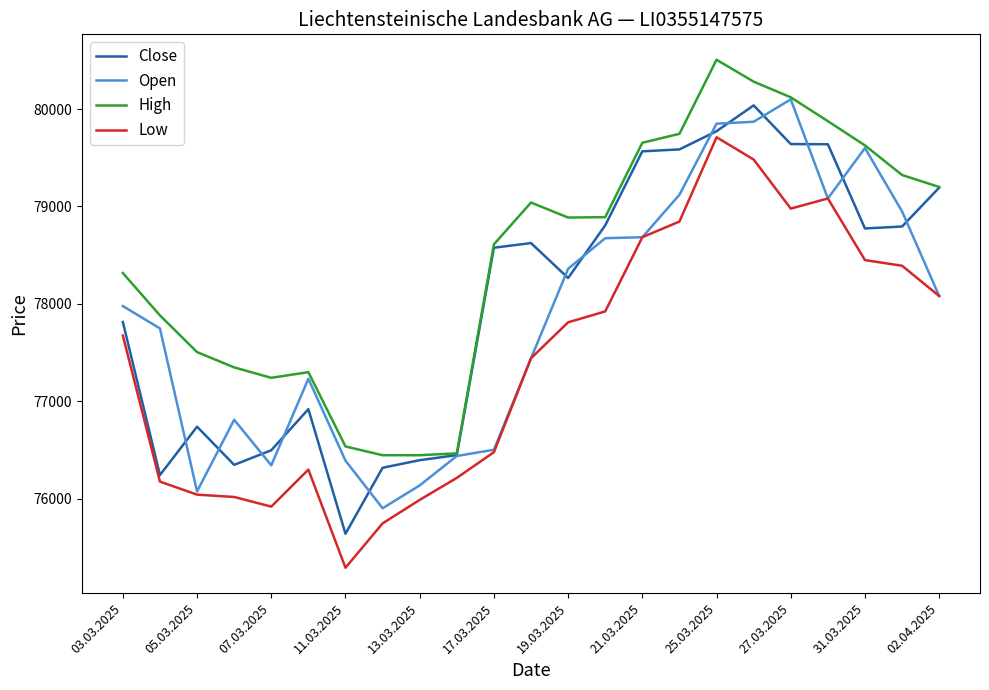

True or false: High and Low intersect in this chart.

False